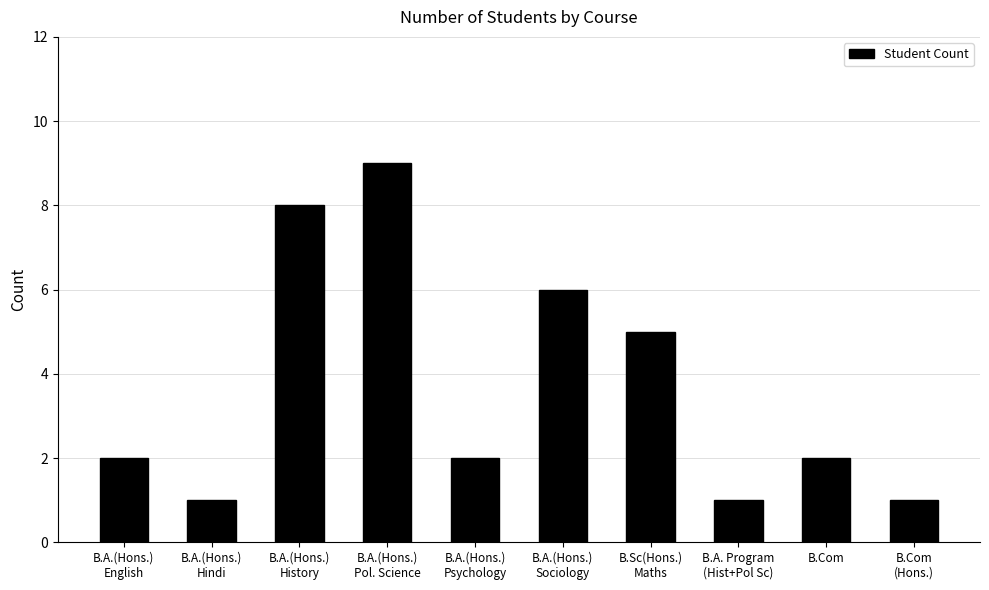

What is the minimum value shown in the chart?

1